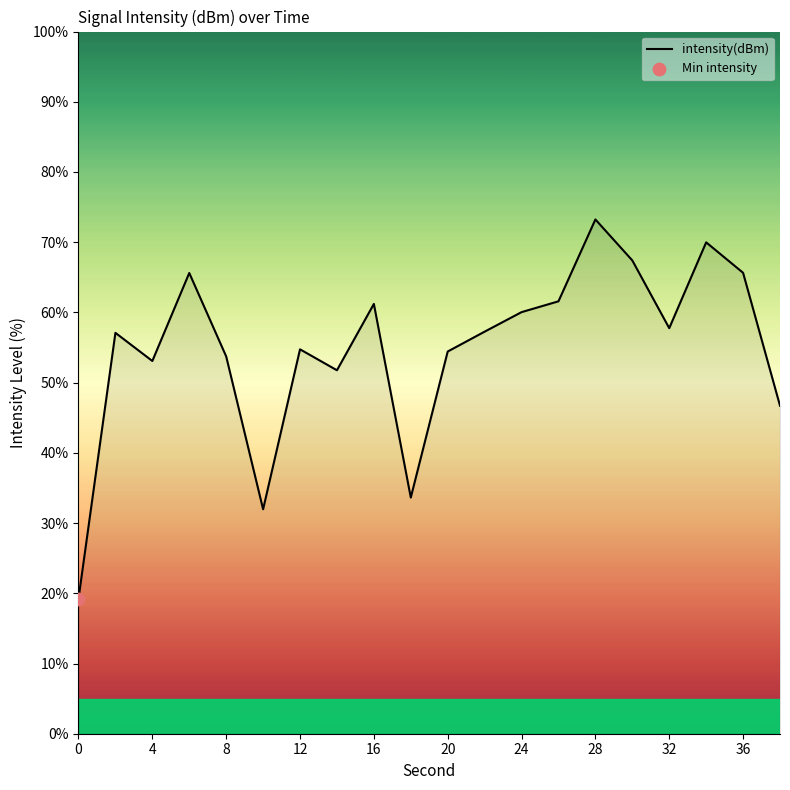

What is the smallest value displayed?

19.2